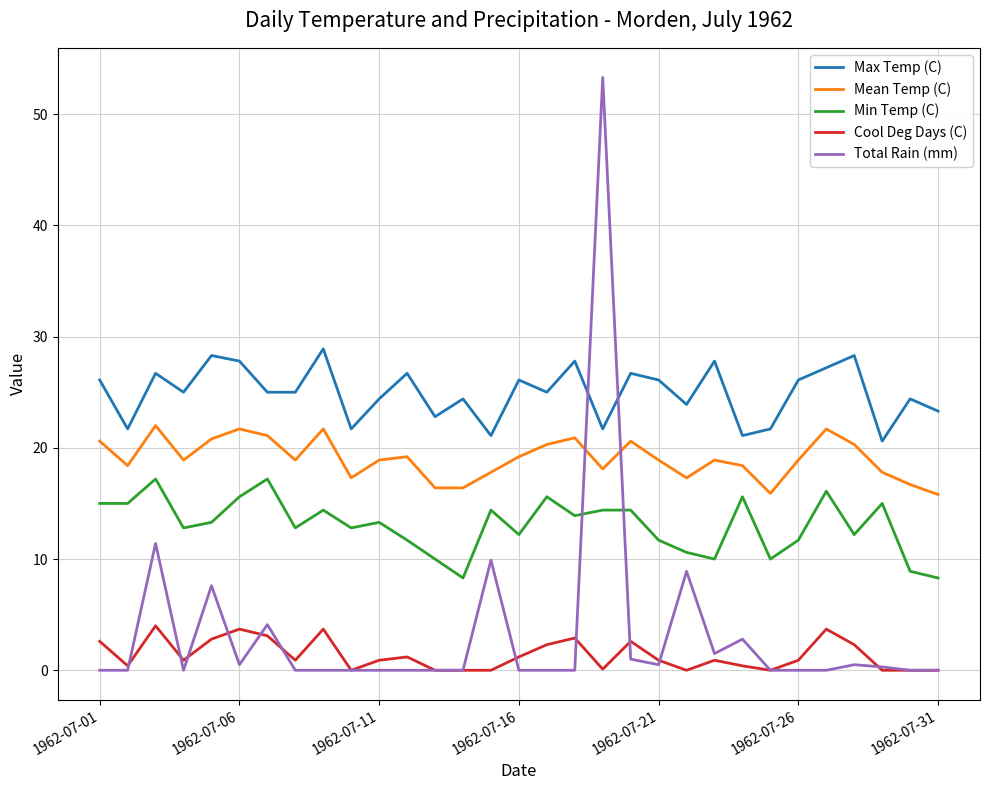

Which series has the largest total across all categories?

Max Temp (C)